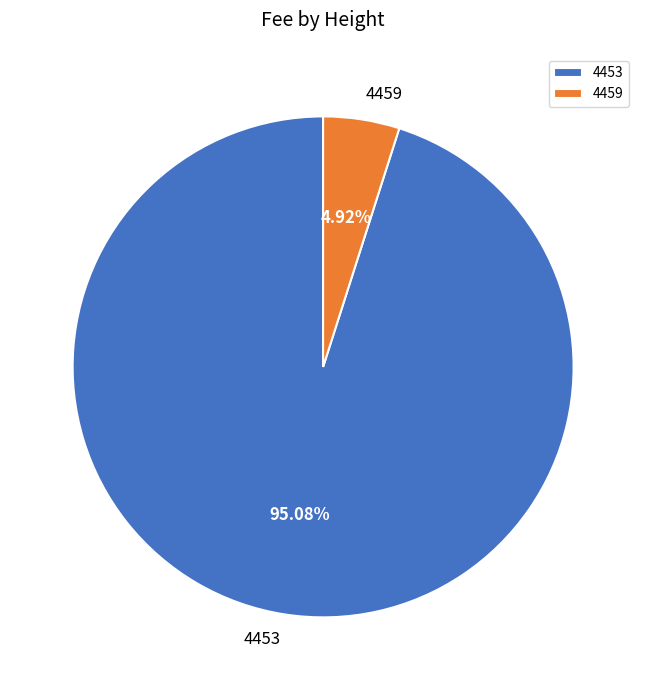

Which category has the biggest portion of the pie?

4453